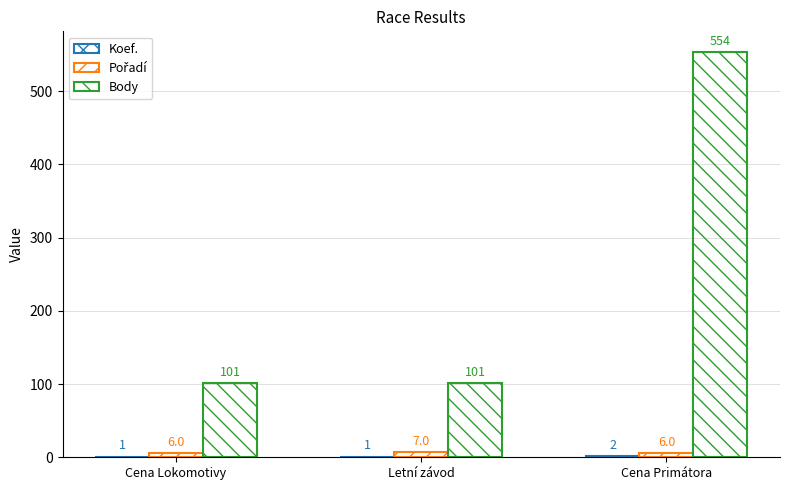

What is the label of the 2nd bar from the right?

Letní závod